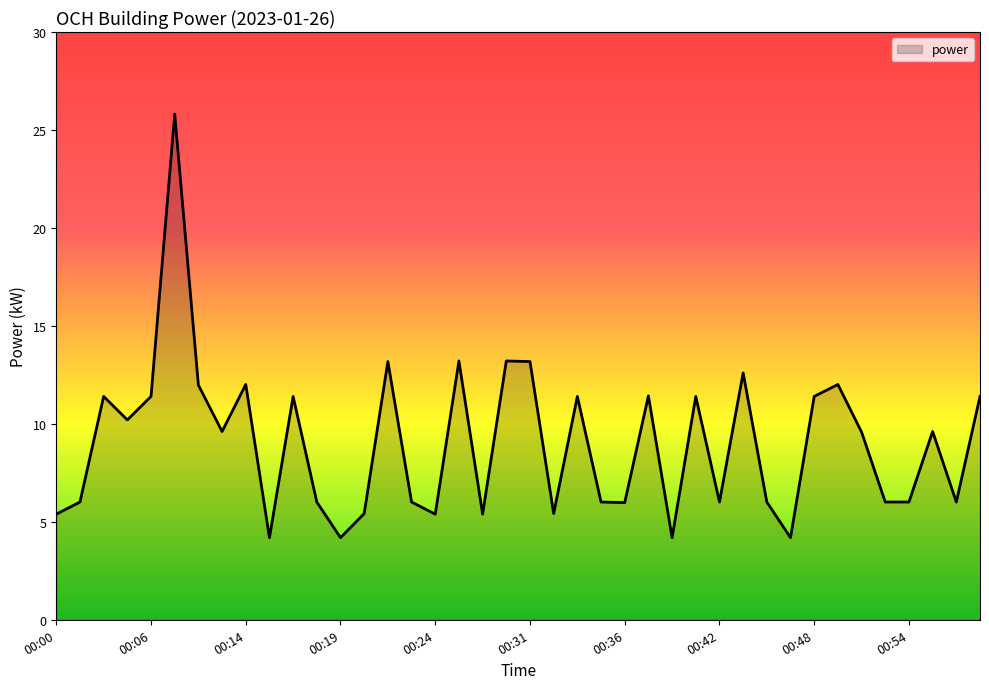

What is the difference between the maximum and minimum values?

21.6